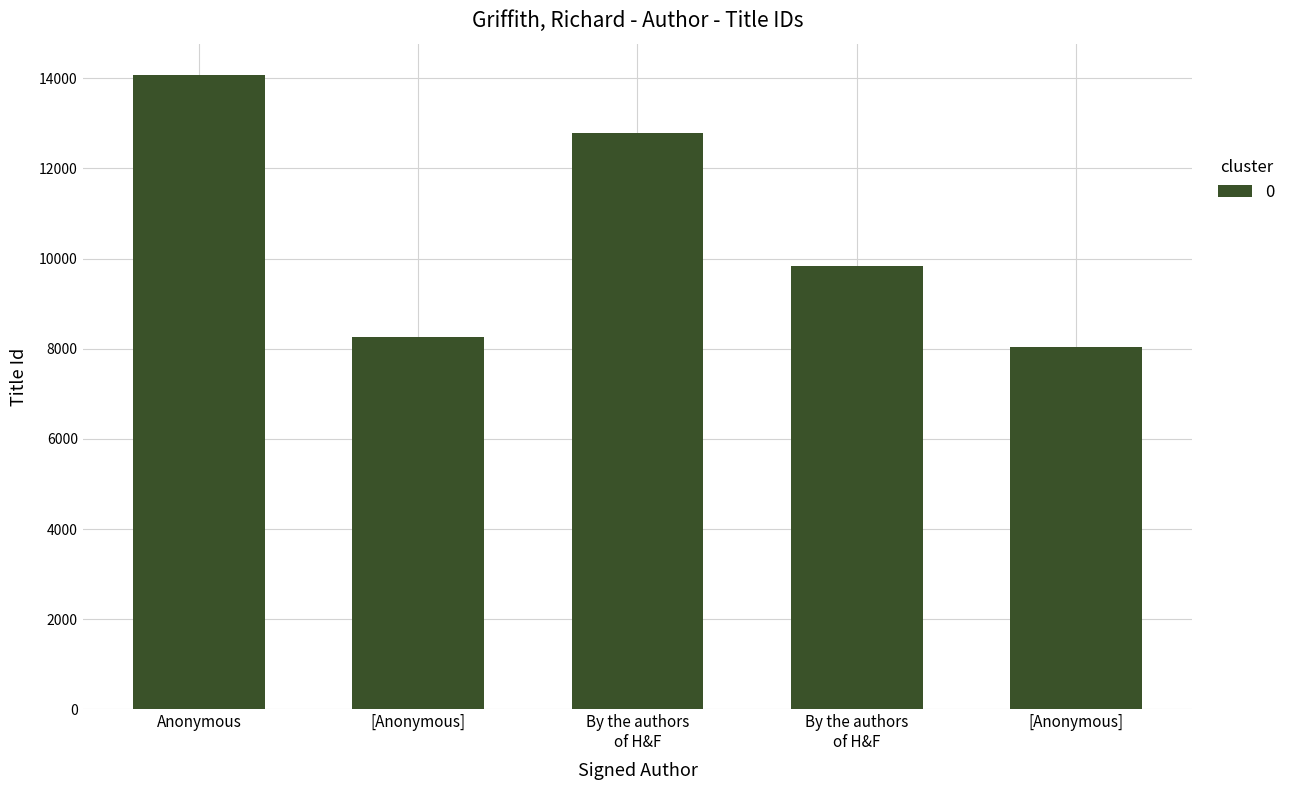

How many values are below 9841?

2